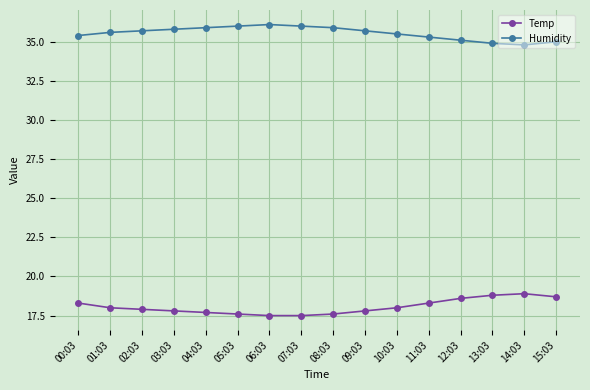

Reading left to right, transcribe all the data shown in this chart.

Temp: 18.3	18.0	17.9	17.8	17.7	17.6	17.5	17.5	17.6	17.8	18.0	18.3	18.6	18.8	18.9	18.7
Humidity: 35.4	35.6	35.7	35.8	35.9	36.0	36.1	36.0	35.9	35.7	35.5	35.3	35.1	34.9	34.8	35.0